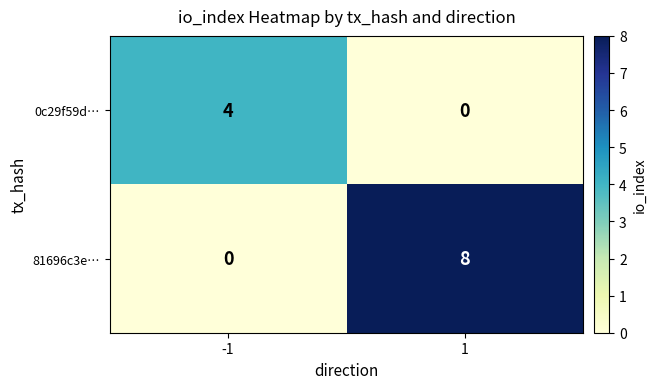

What is the highest value of the 81696c3e… series?

8